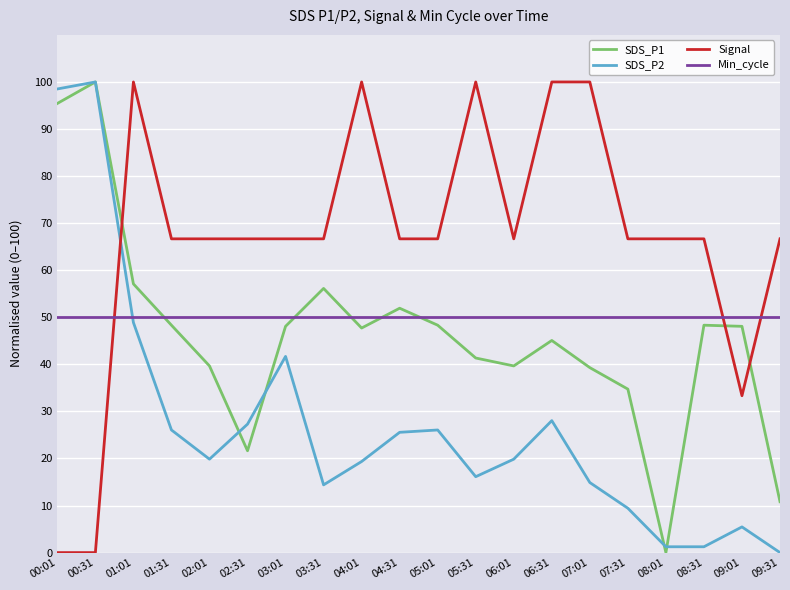

Which series ends up on top after the final intersection of Min_cycle and SDS_P2?

Min_cycle